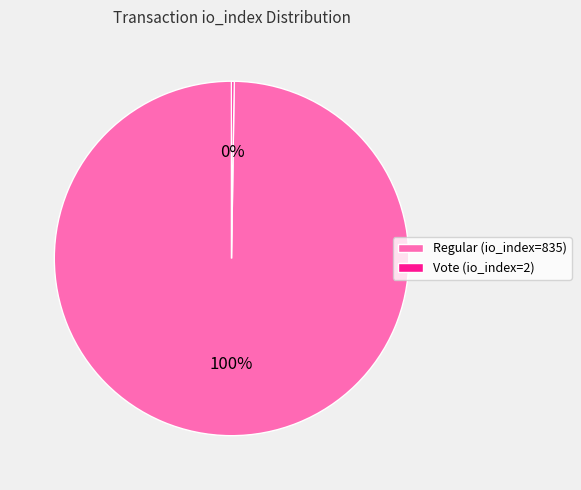

To the nearest percent, what is the difference between the largest and smallest slice percentages?

100%